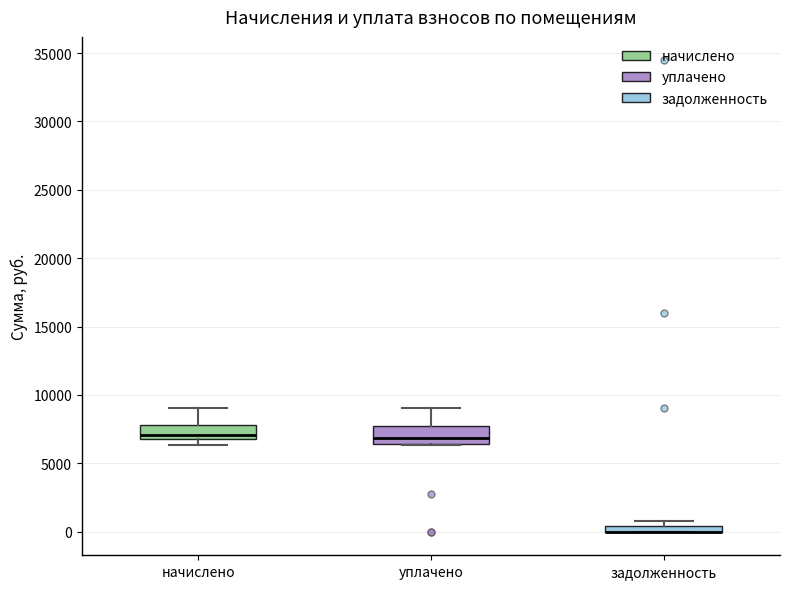

Where is the lower edge of the box for задолженность on the y-axis? The values are not printed on the chart, so give them approximately, as read against the axis.

0